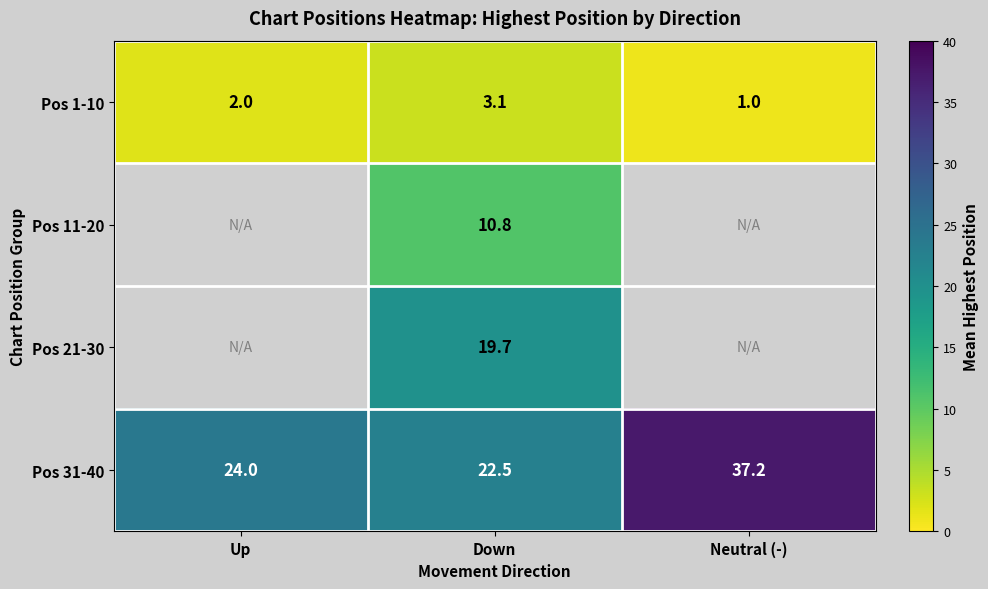

Rank the series at Down from lowest to highest value.

Pos 1-10, Pos 11-20, Pos 21-30, Pos 31-40